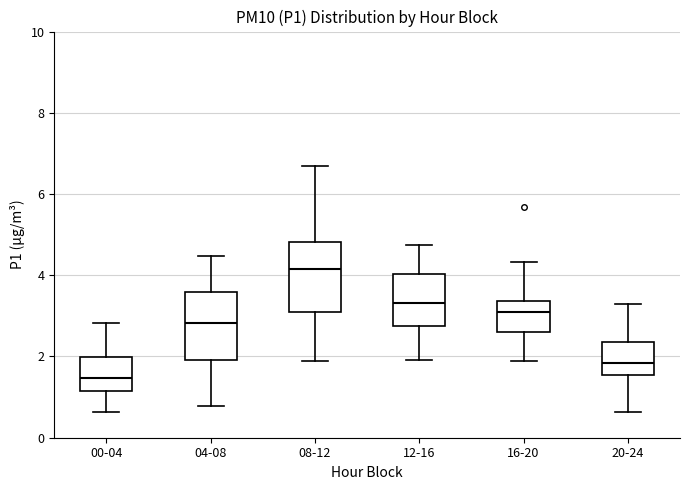

Reading left to right, read every box against the y-axis: the position of its median line, the range the box covers, and the ends of its whiskers. The values are not printed on the chart, so give them approximately, as read against the axis.

00-04: median 1.4, box 1.2 to 2.0, whiskers 0.6 to 2.8
04-08: median 2.8, box 2.0 to 3.6, whiskers 0.8 to 4.4
08-12: median 4.2, box 3.2 to 4.8, whiskers 2.0 to 6.6
12-16: median 3.4, box 2.8 to 4.0, whiskers 2.0 to 4.8
16-20: median 3.2, box 2.6 to 3.4, whiskers 2.0 to 4.4
20-24: median 1.8, box 1.6 to 2.4, whiskers 0.6 to 3.2